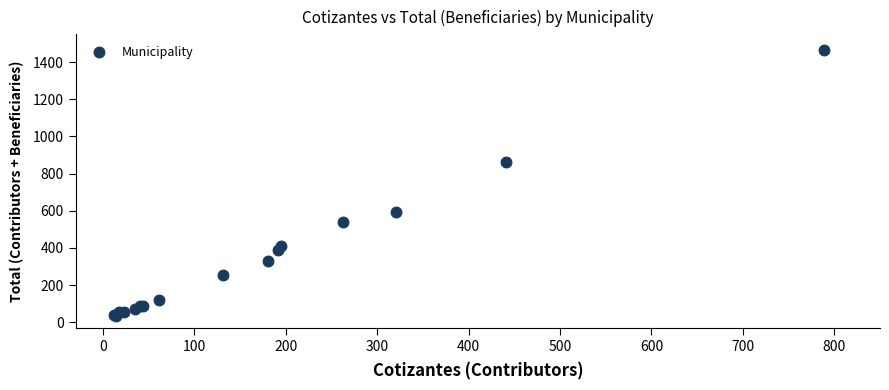

What Y value in the scatter plot is closest to 750?

865